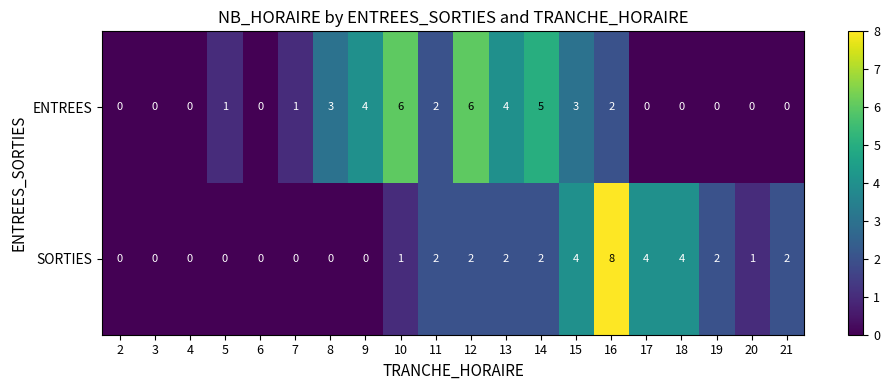

What is the maximum value for SORTIES?

8